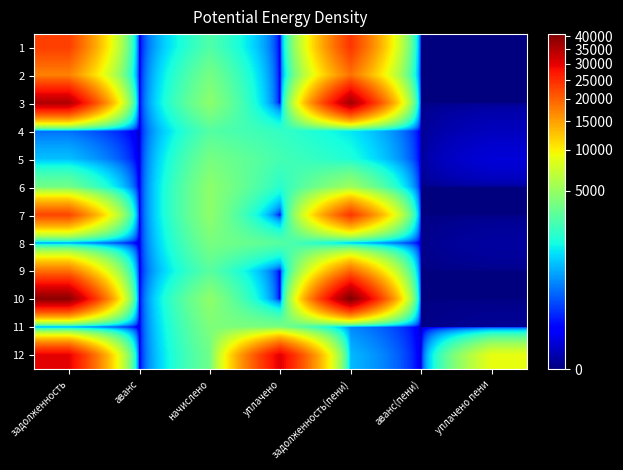

How many distinct data groups are displayed?

12